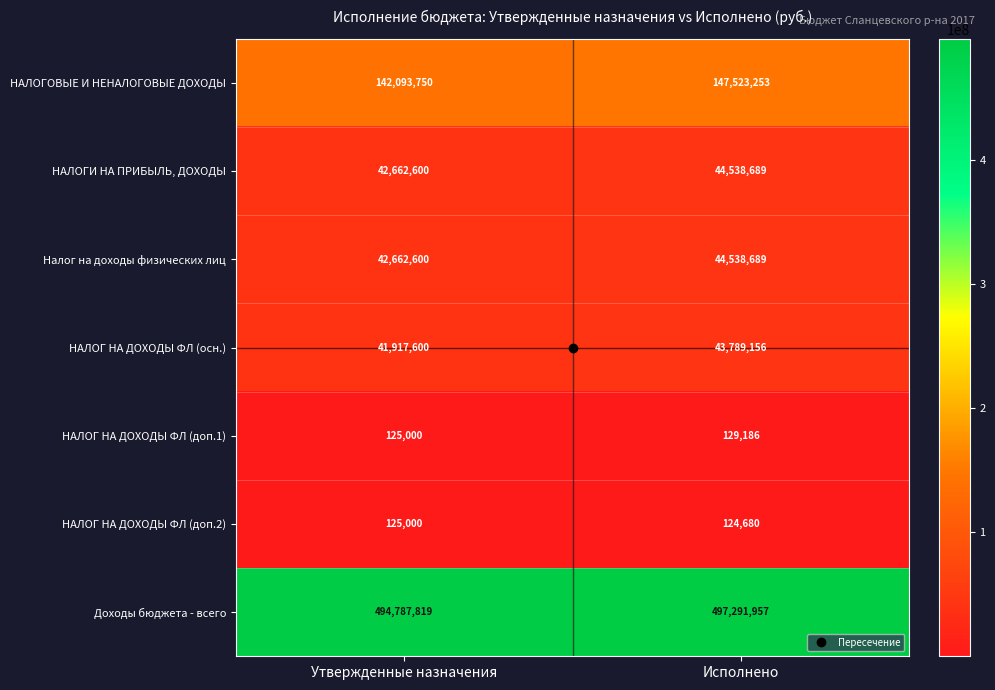

At which label is НАЛОГ НА ДОХОДЫ ФЛ (доп.1) closest to 127093?

Утвержденные назначения